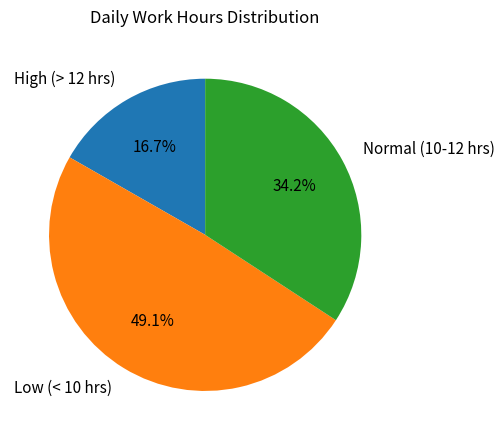

Approximately how many times larger is the value at Normal (10-12 hrs) compared to Low (< 10 hrs)?

0.7